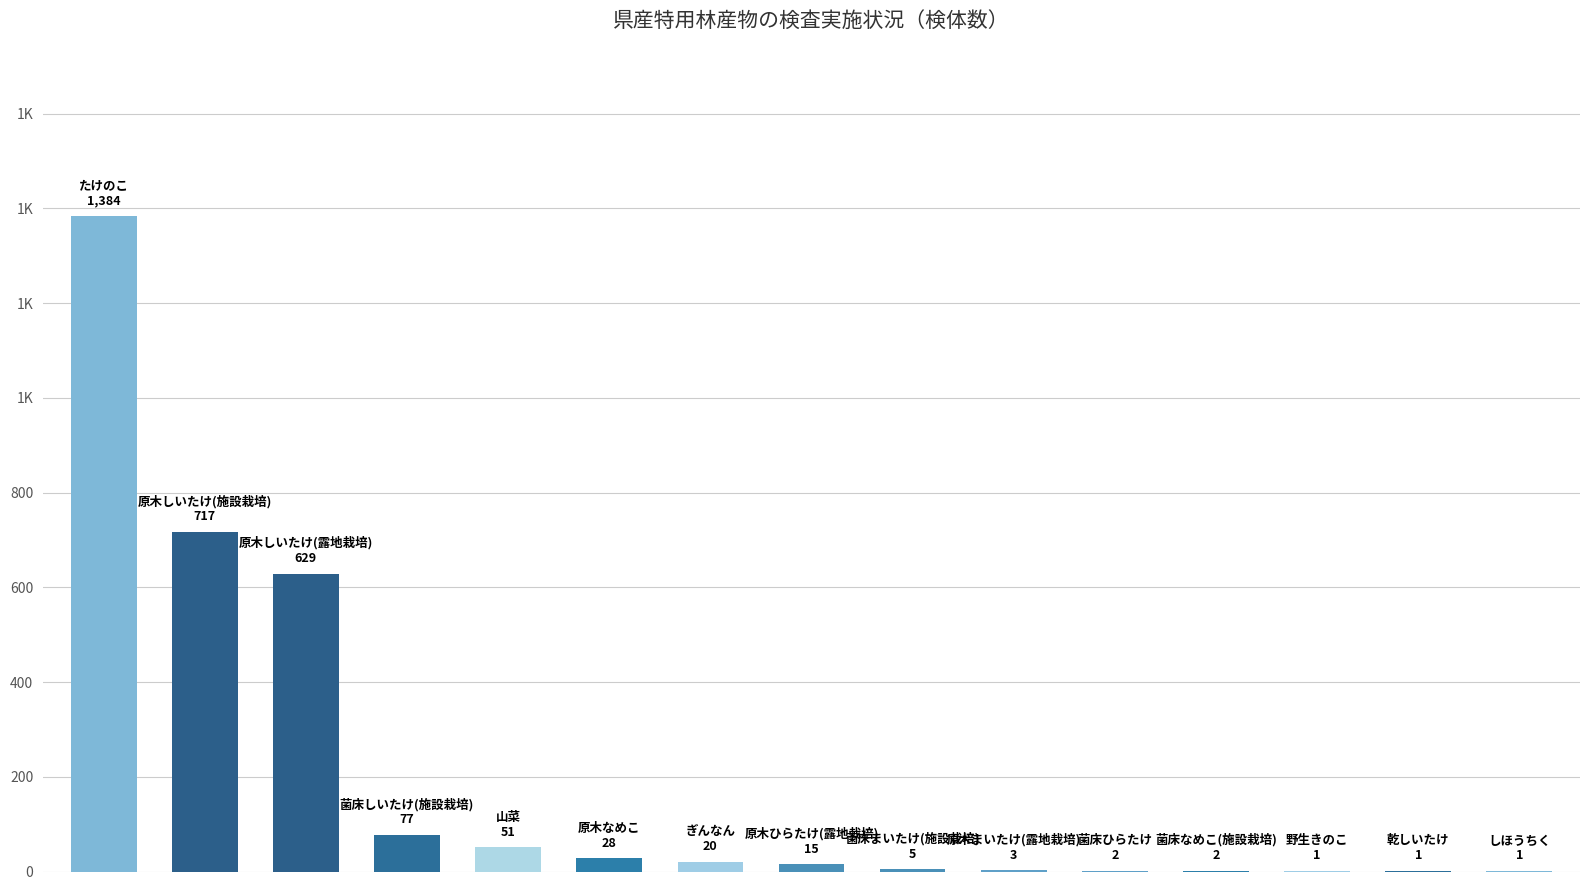

Are the bars horizontal?

No